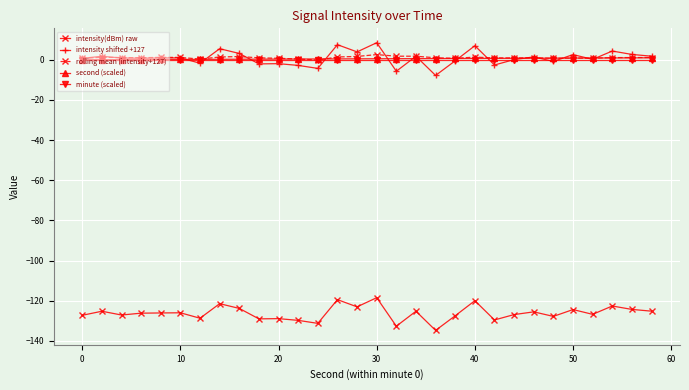

True or false: intensity(dBm) raw and second (scaled) cross at least once.

False